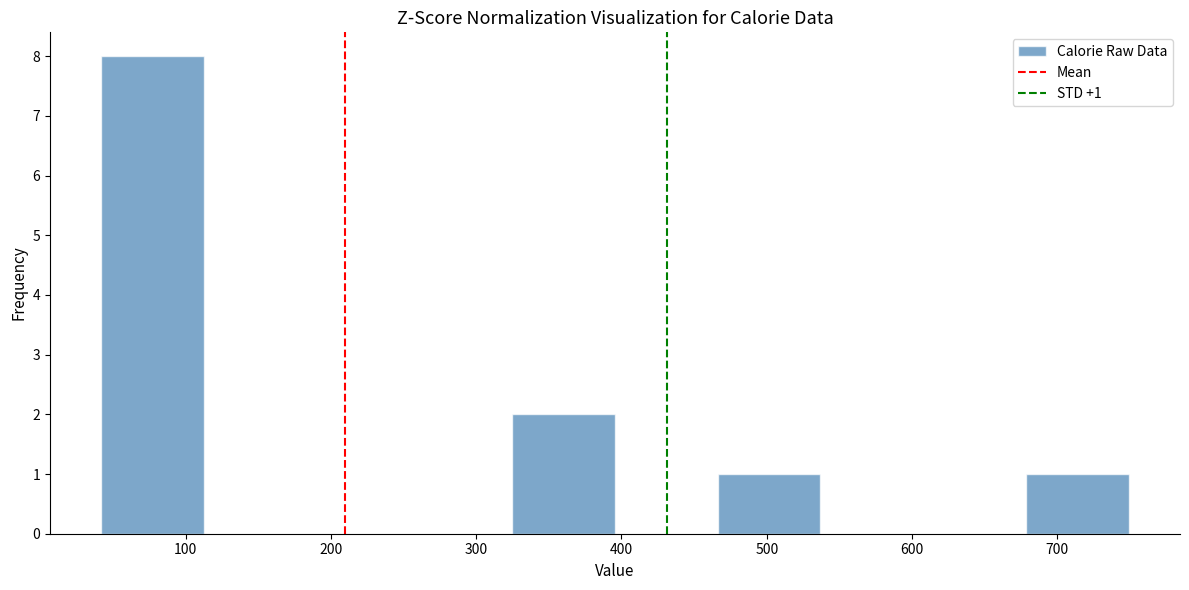

Over which range of the x-axis is the bar tallest?

40 to 110